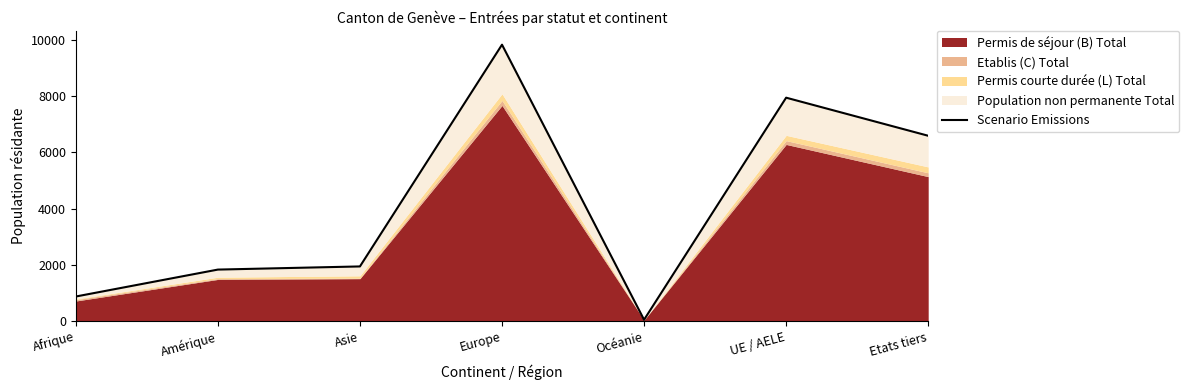

Where does the data first go above 1942?

Europe